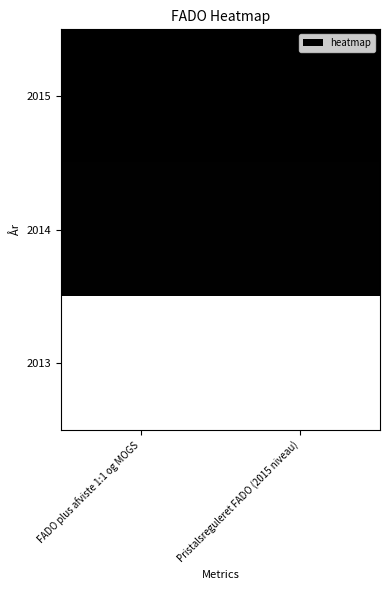

At which category is the sum across all series the highest?

Pristalsreguleret FADO (2015 niveau)